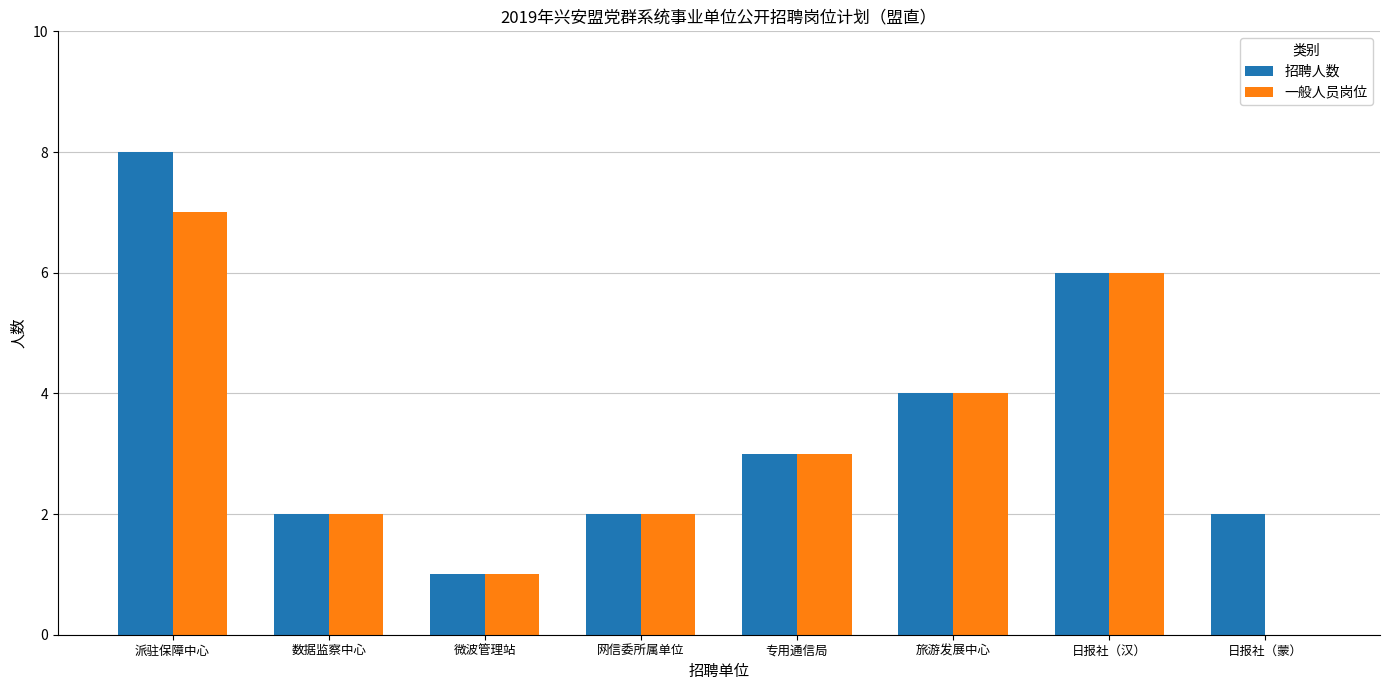

Count the number of data series in this chart.

2